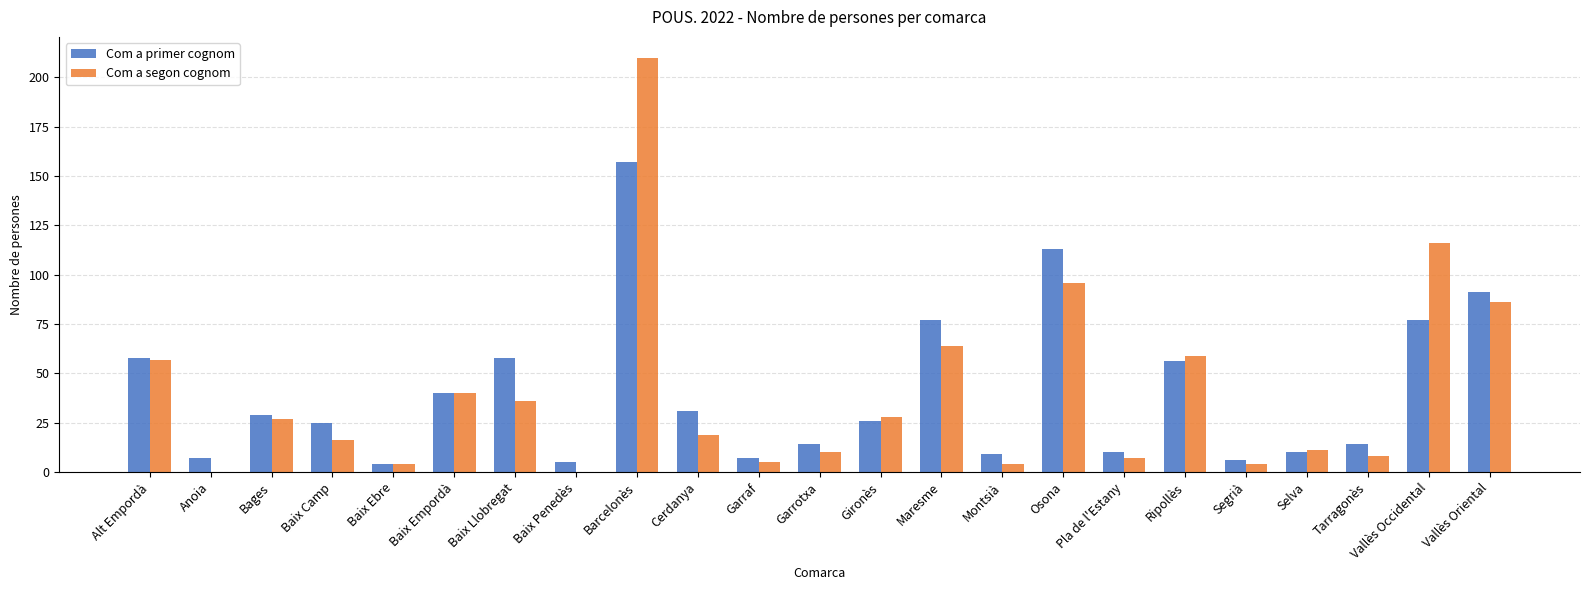

What is the greatest value displayed?

210